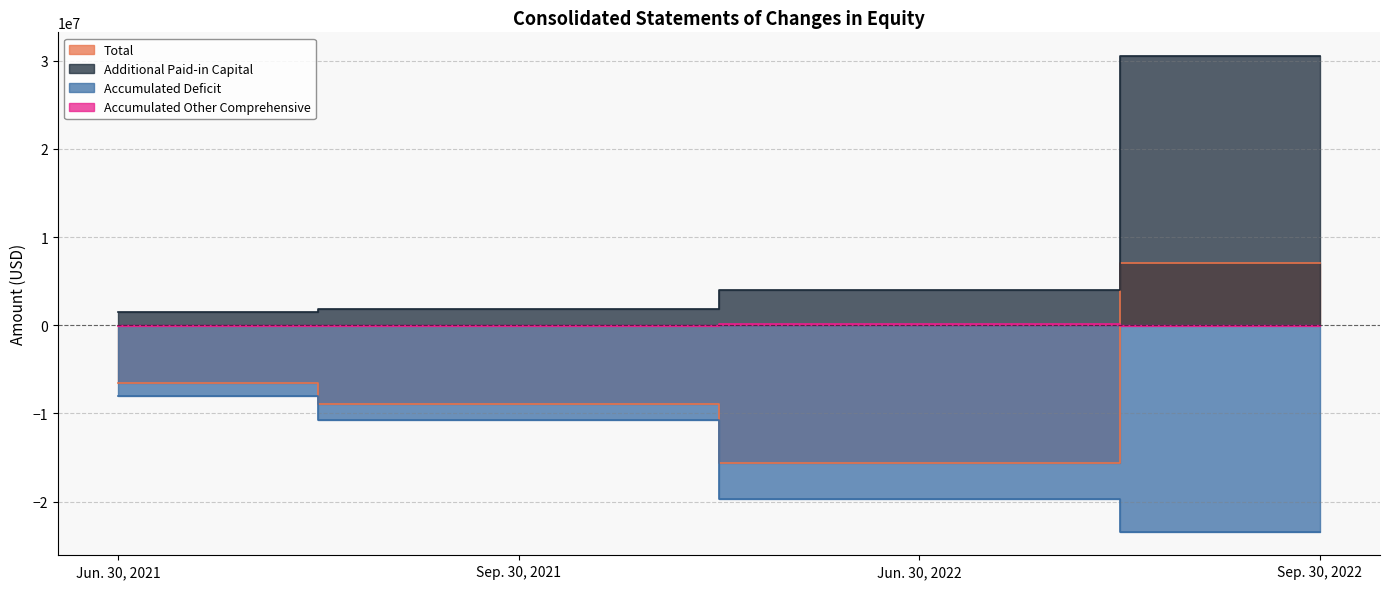

What value does the Additional Paid-in Capital series have at Jun. 30, 2021, to the nearest 50?

1504950